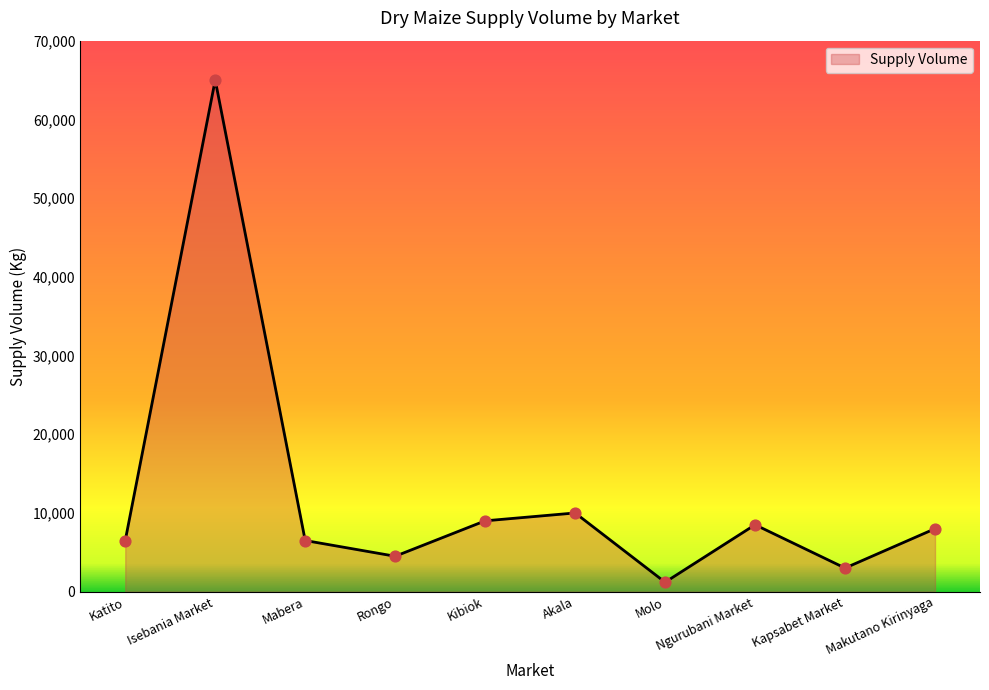

What is the ratio of the value at Makutano Kirinyaga to the value at Akala?

0.8